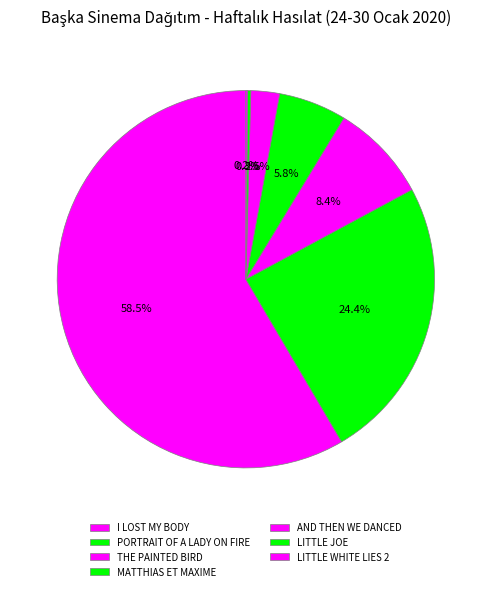

Count the number of slices in the pie.

7